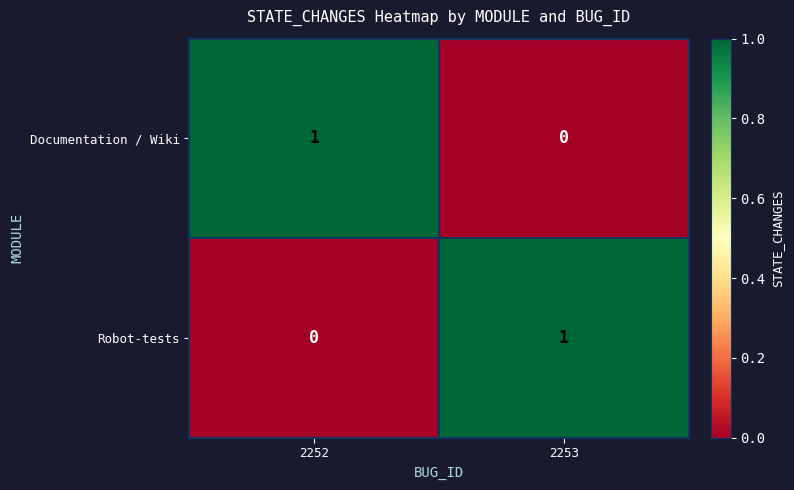

At which label is Robot-tests closest to 0?

2252